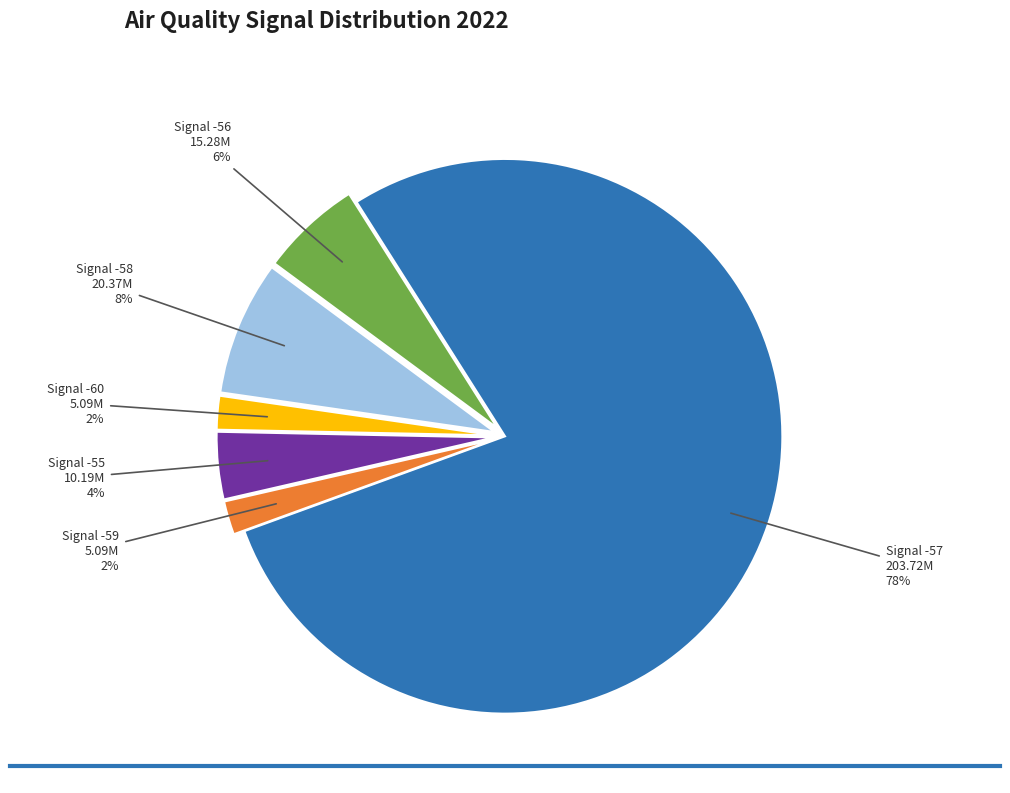

Which slice is the largest?

Signal -57